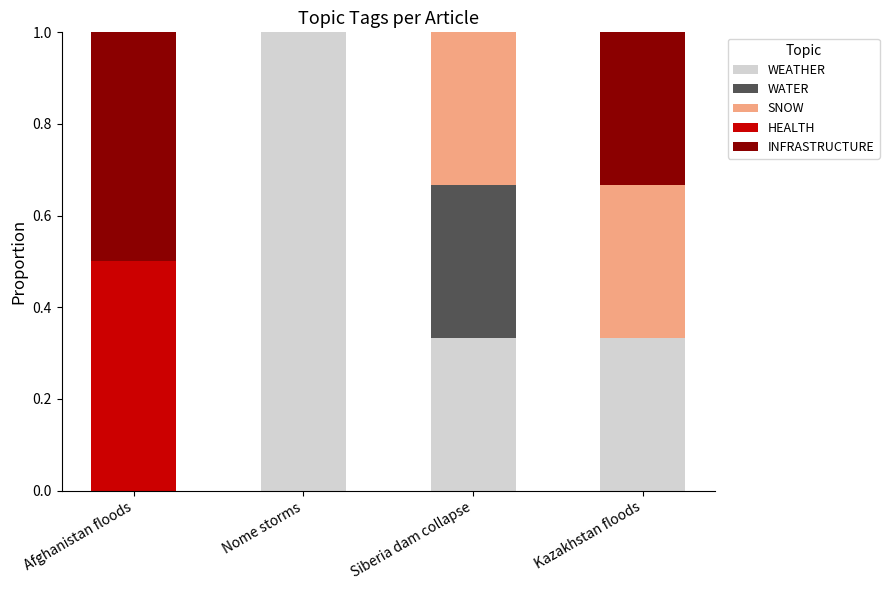

What is the total value across all series at Siberia dam collapse?

1.0